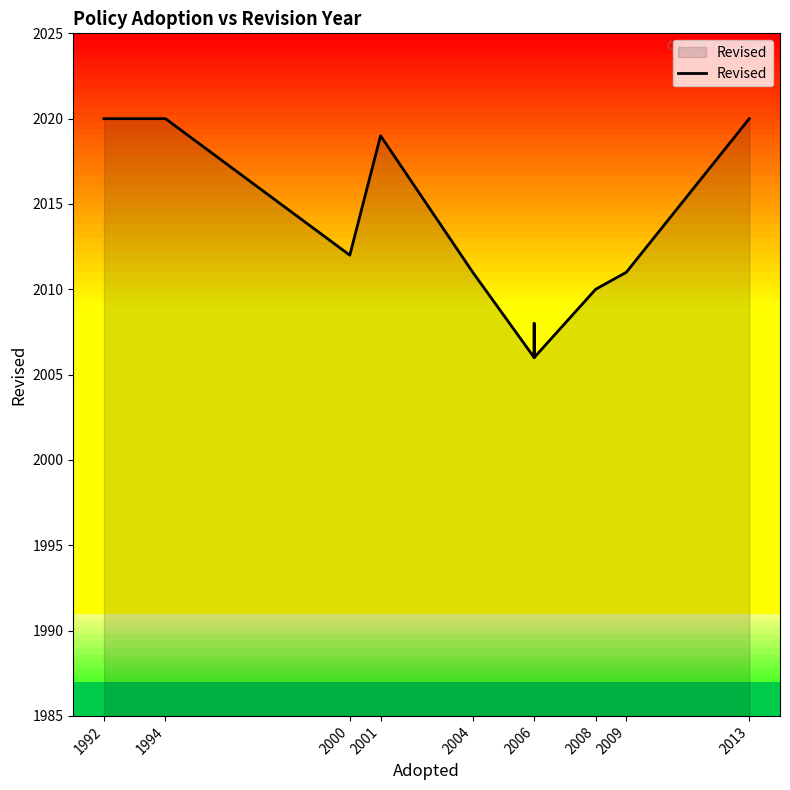

Where does the data first go above 2011?

1992